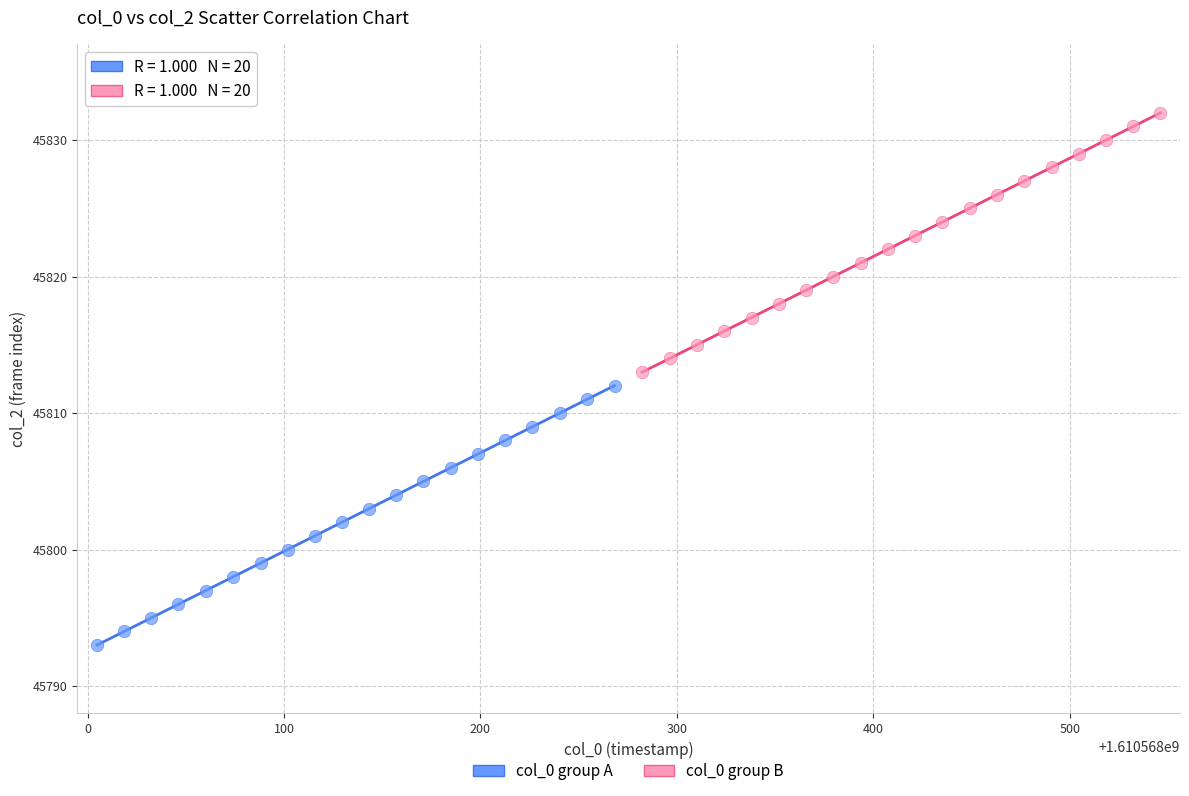

Which series reaches the maximum Y coordinate?

col_0 group B